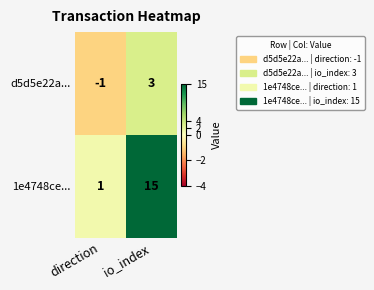

Is it true that d5d5e22a... equals 3 at io_index?

True